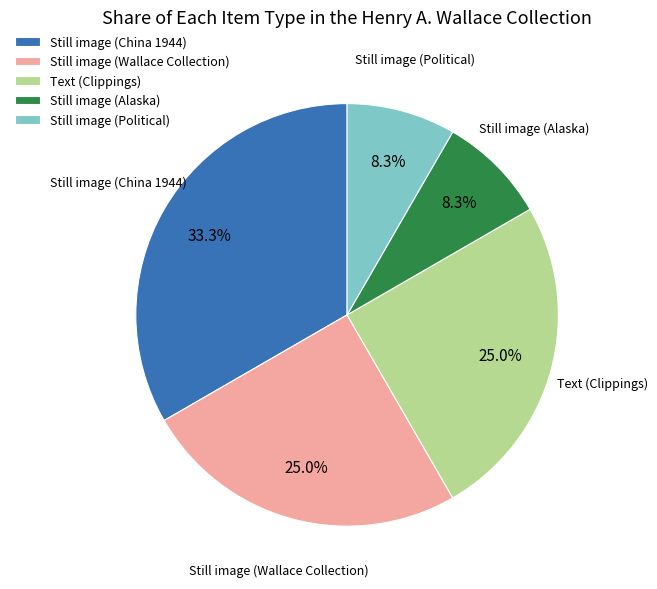

Does Still image (Wallace Collection) account for over 50% of the chart?

No